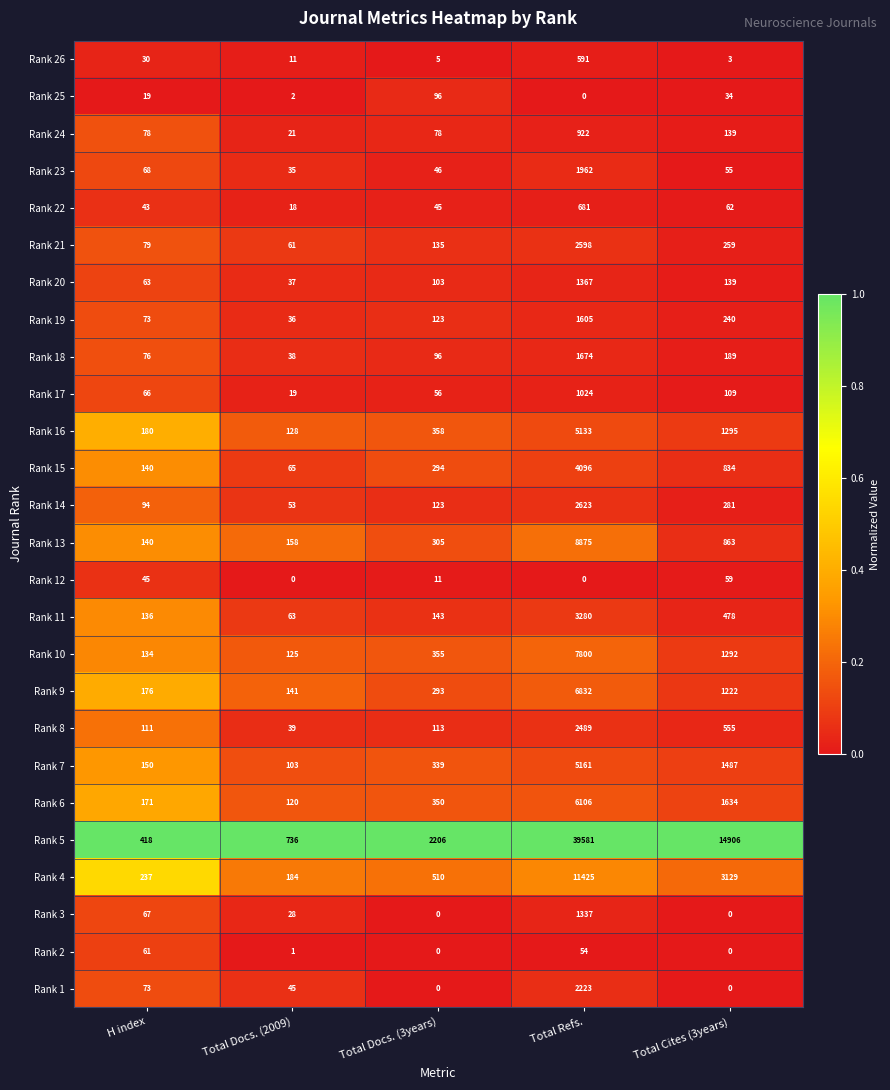

Which series changed the most between H index and Total Docs. (3years)?

Rank 5